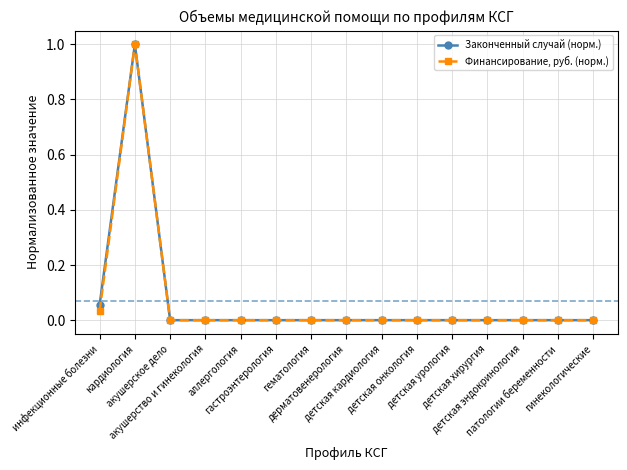

What position from the left is аллергология?

5